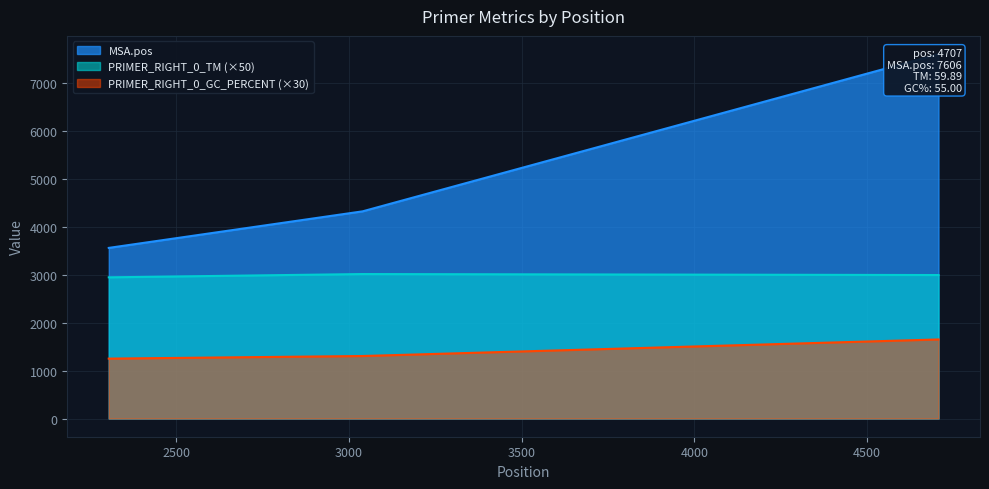

List the series in order of their overall mean, highest first.

MSA.pos, PRIMER_RIGHT_0_TM, PRIMER_RIGHT_0_GC_PERCENT